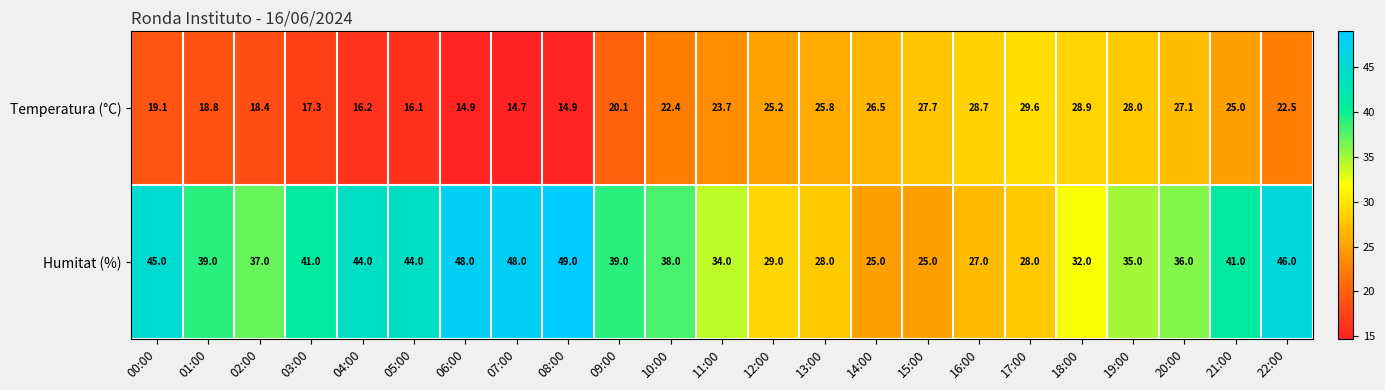

What is the difference between the Temperatura (°C) values at 20:00 and 09:00?

7.0